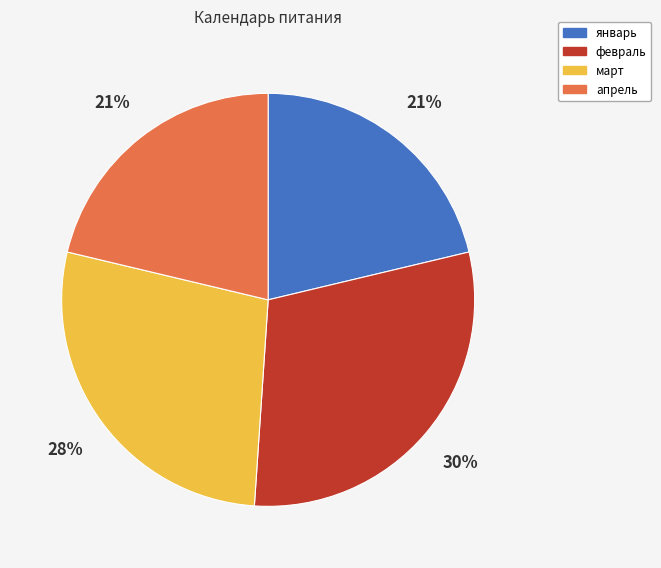

What percentage is the март slice, to the nearest percent?

28%